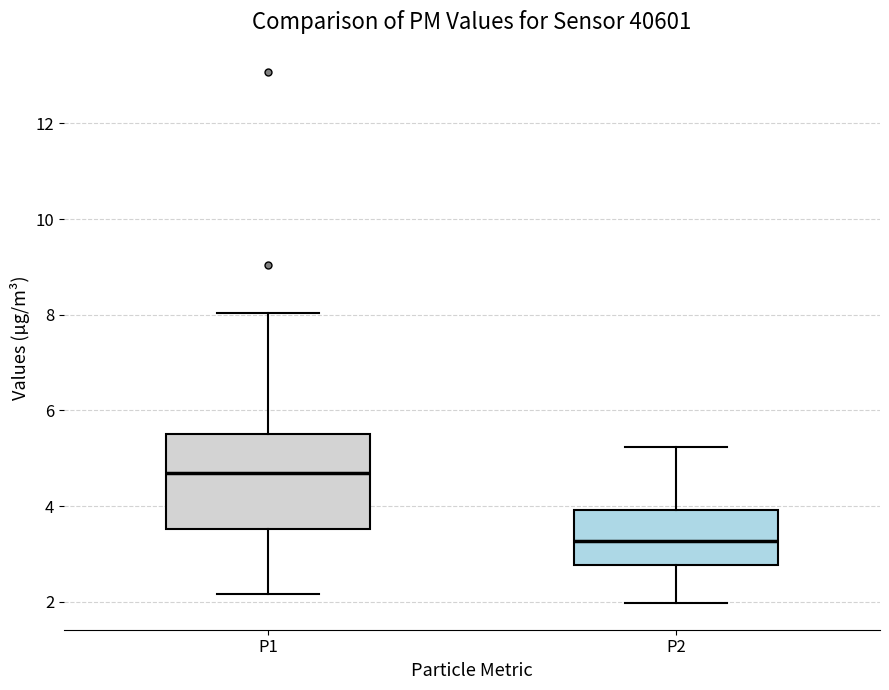

Which box is the tallest, from its lower edge to its upper edge?

P1